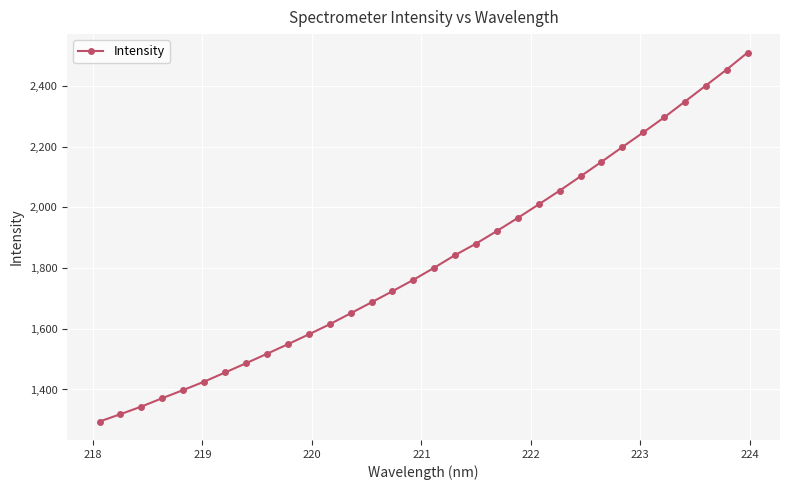

What is the greatest value displayed?

2510.5